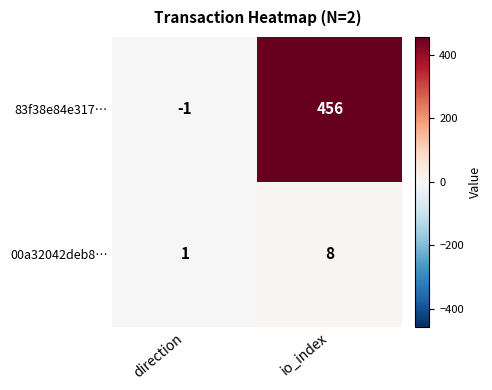

What is the average value of the 83f38e84e317… series?

228